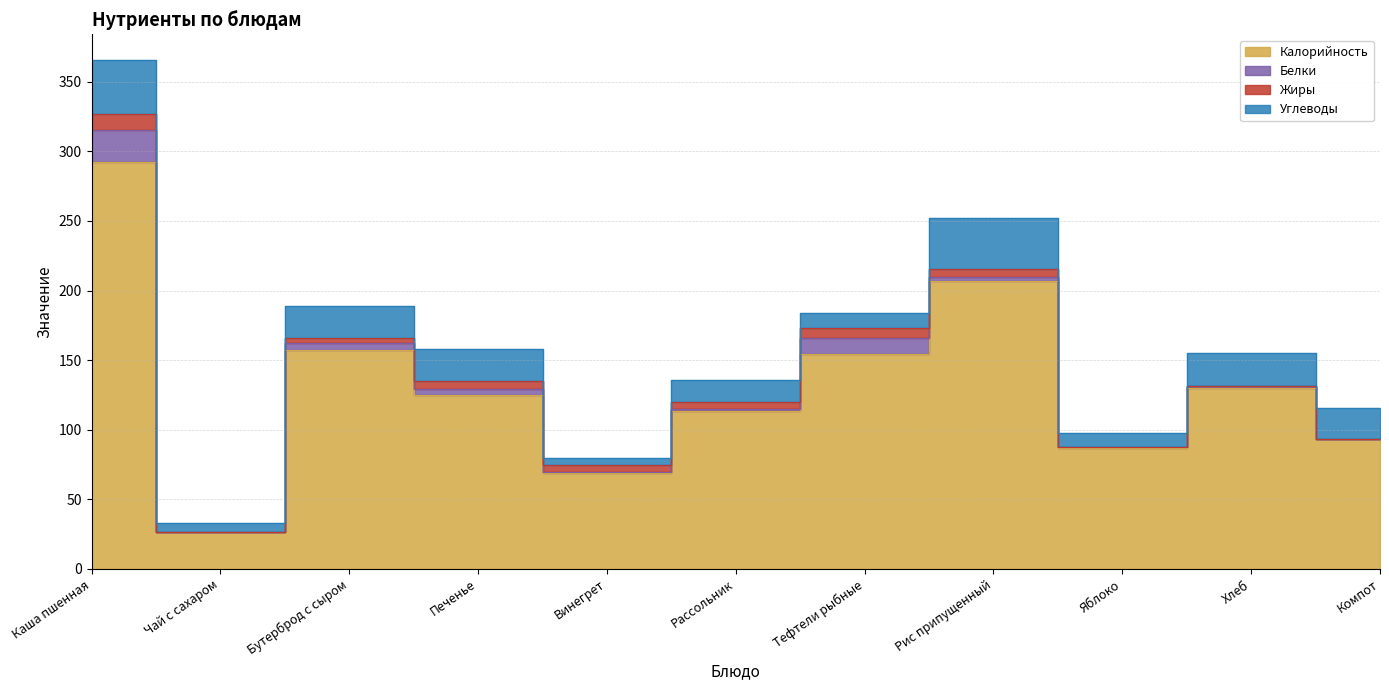

What position from the left is Каша пшенная?

1